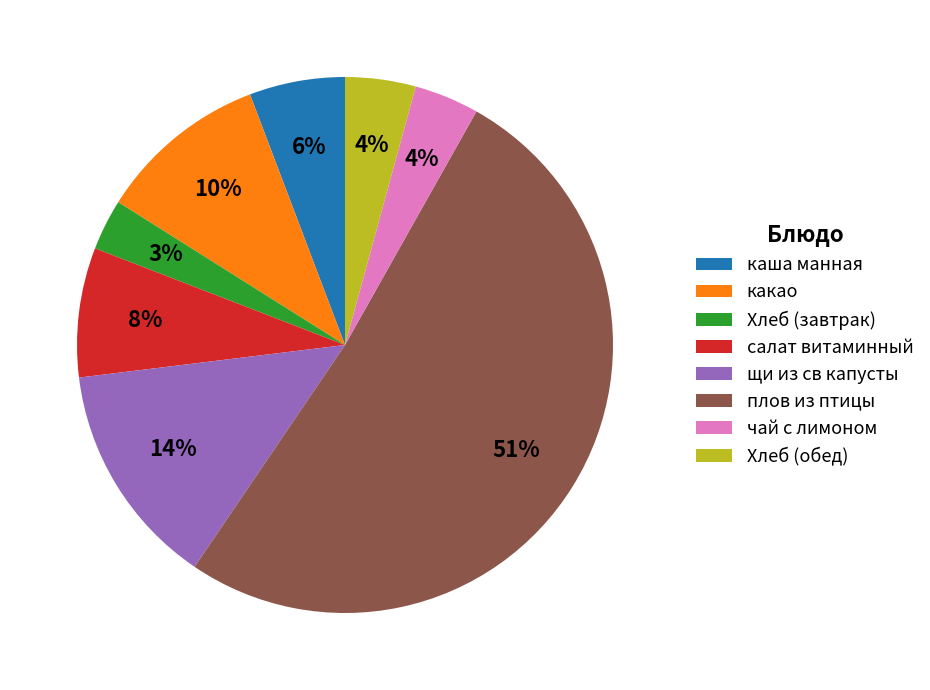

Between салат витаминный and Хлеб (обед), which is larger?

салат витаминный